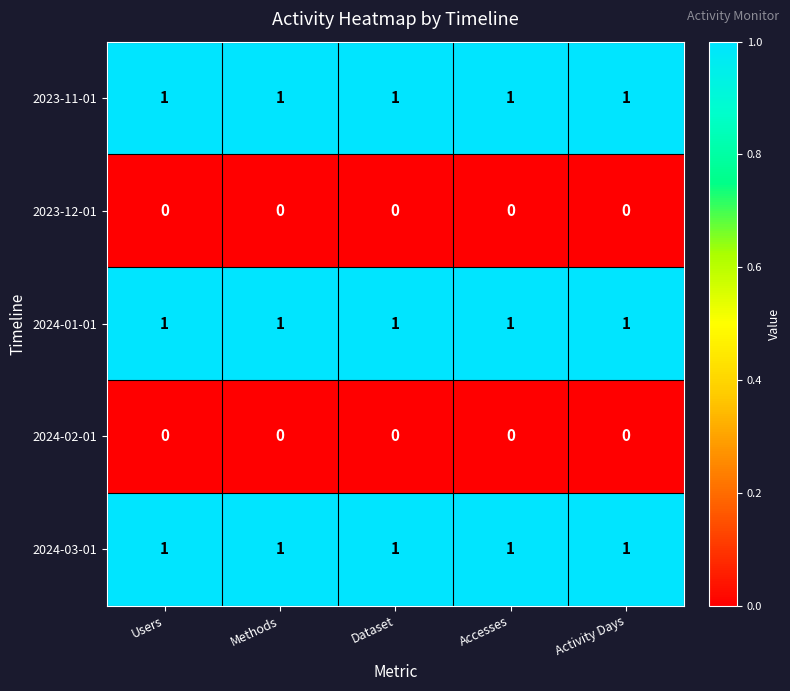

True or false: 2024-02-01 has a value of 0 at Users.

True